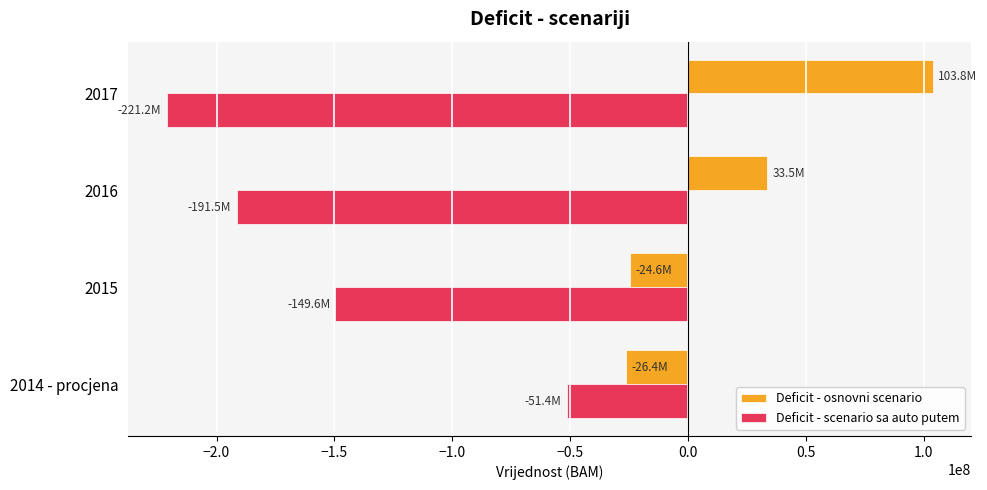

What is the sum of the Deficit - scenario sa auto putem values at 2015 and 2016?

-341070503.4